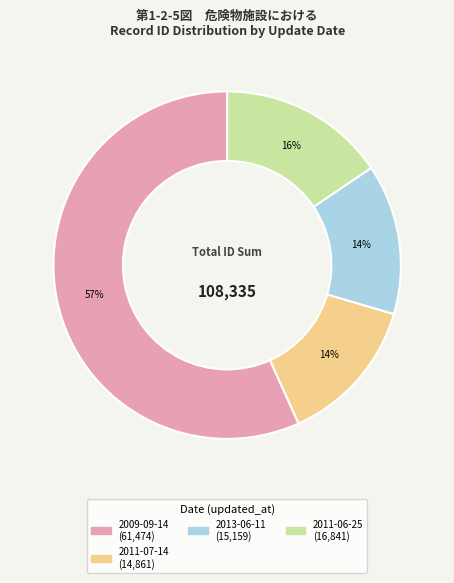

To the nearest percent, what is the difference between the largest and smallest slice percentages?

43%